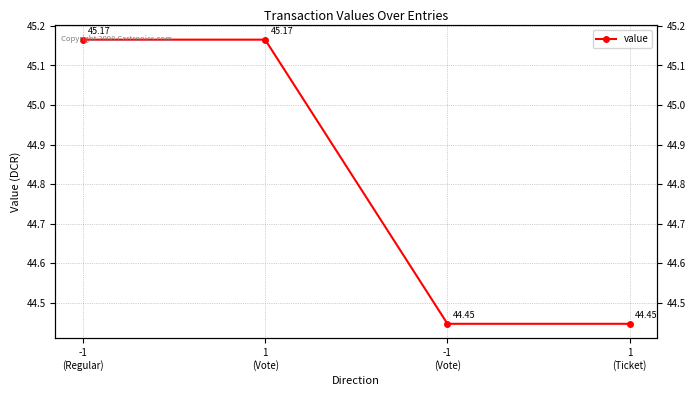

What is the ratio of the value at -1
(Vote) to the value at -1
(Regular)?

1.0